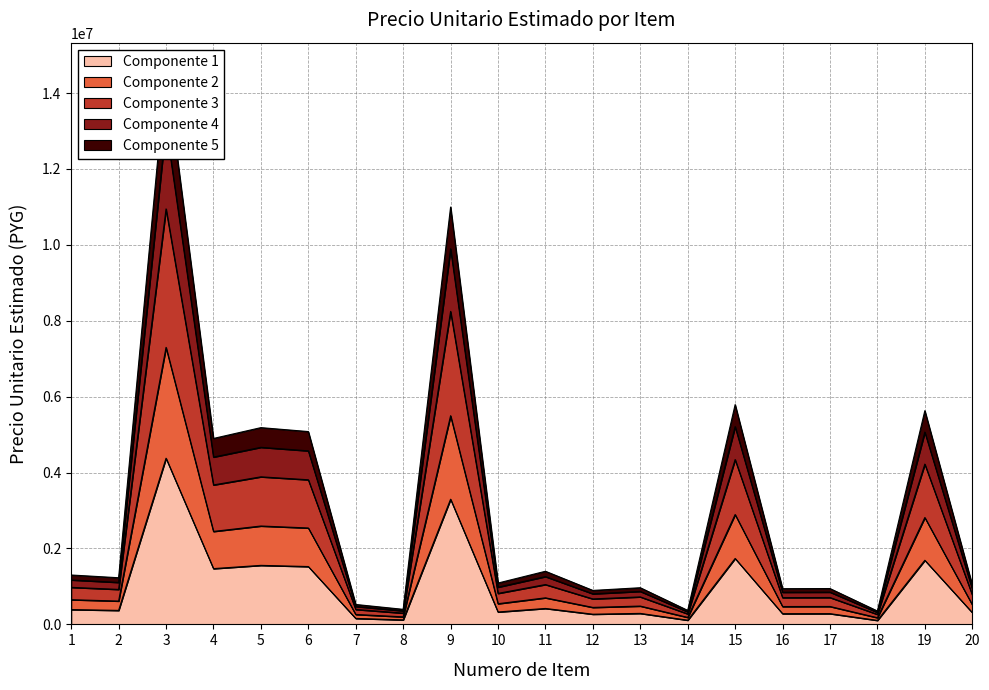

The value at 6 is 2540612.5. True or false?

True